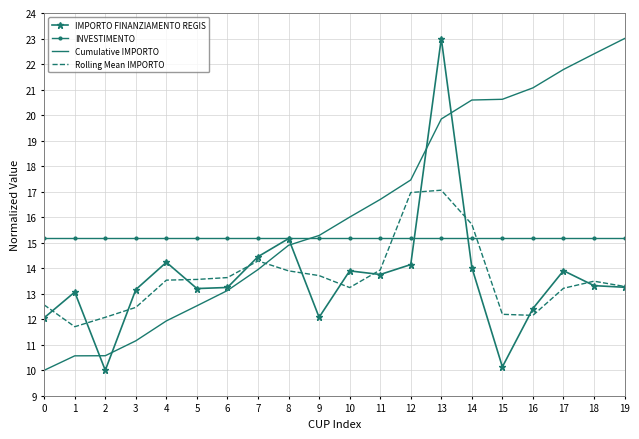

Which series changed the most between 8 and 18?

Cumulative IMPORTO